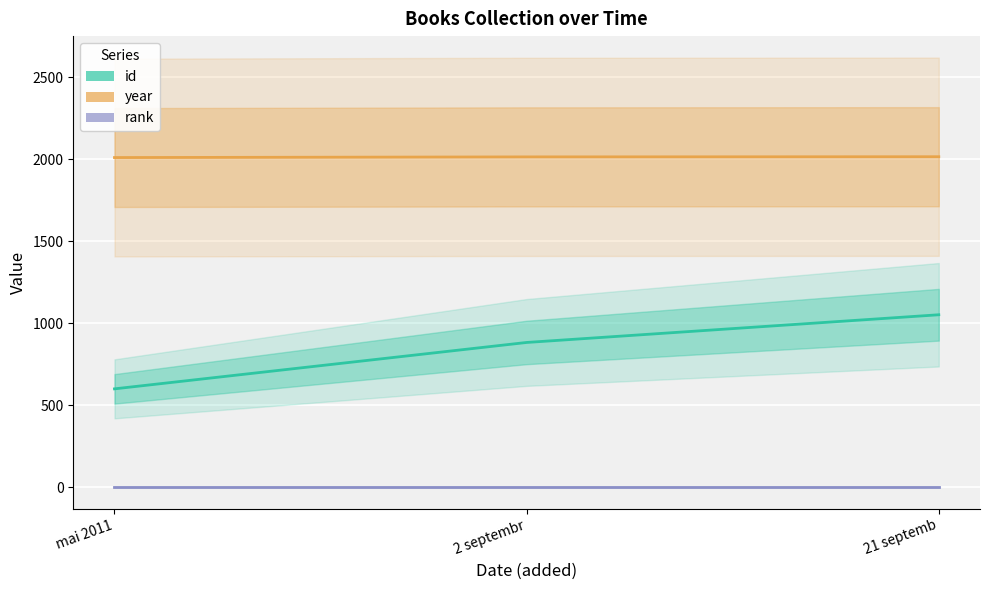

True or false: id has a value of 600 at mai 2011.

True